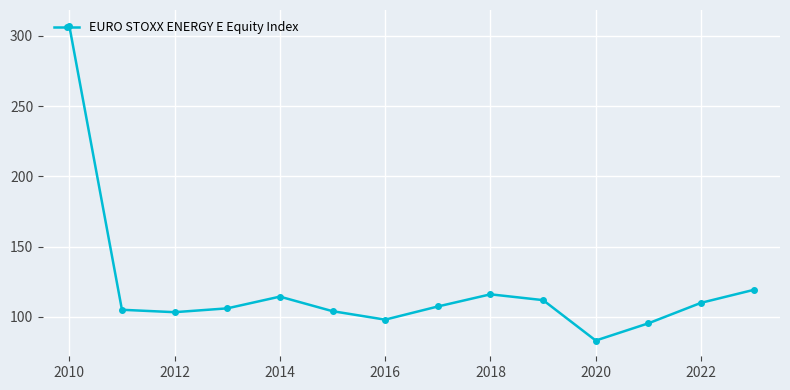

What is the maximum value shown in the chart?

307.2